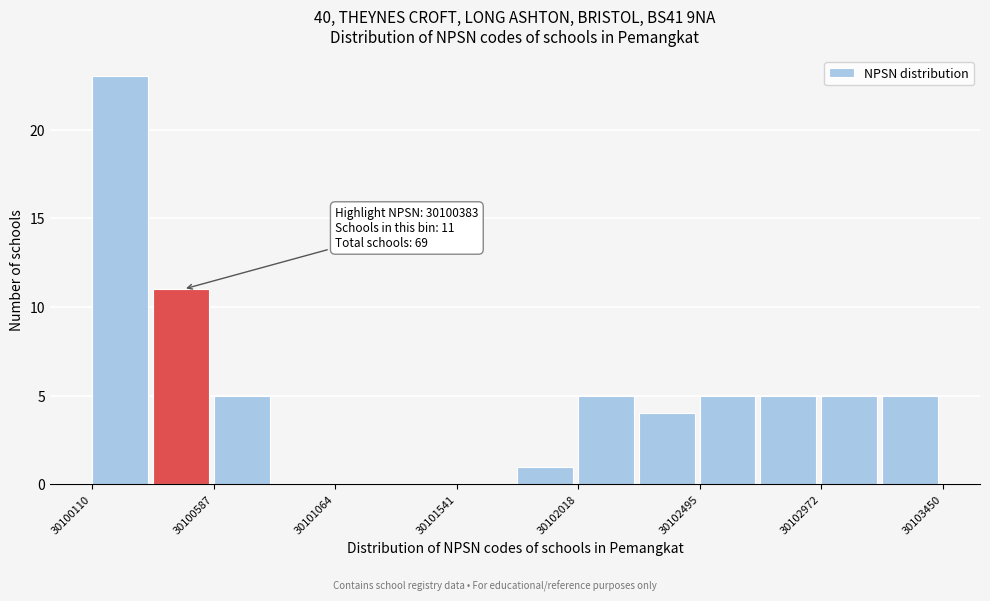

Which range on the x-axis has the tallest bar?

30100100 to 30100350